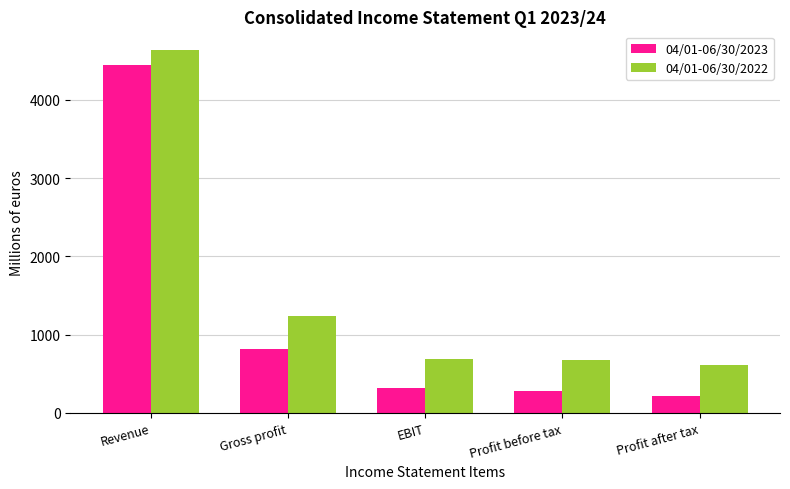

Which series has the largest total across all categories?

04/01-06/30/2022